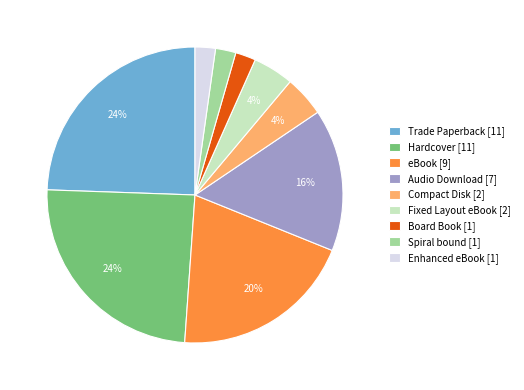

Do Board Book [1] and Spiral bound [1] together represent more than half of the pie?

No